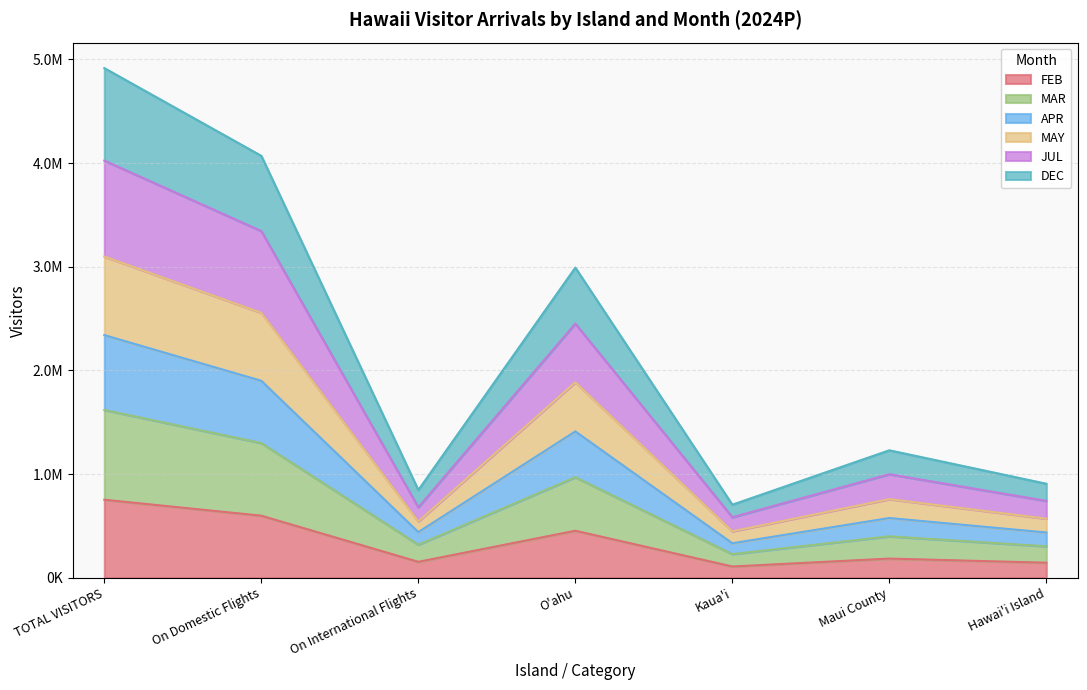

How many lines are shown in the chart?

6